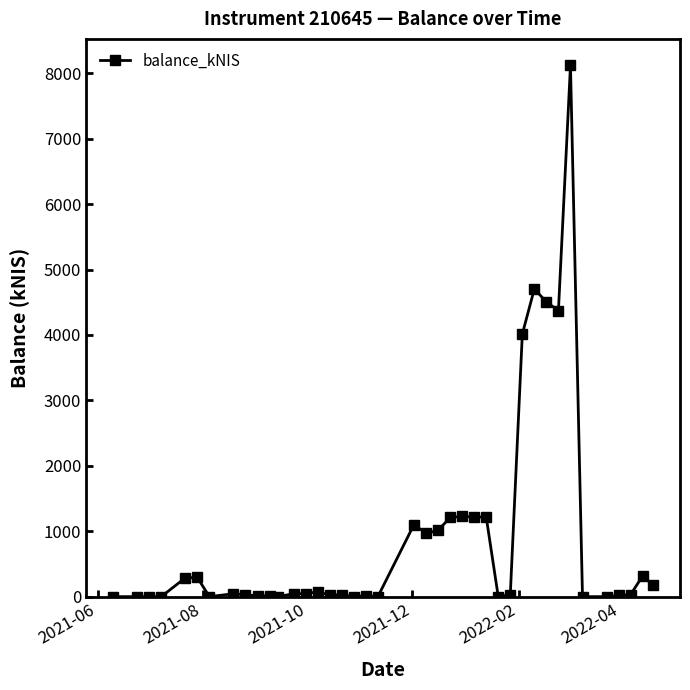

Is this an area chart (filled region under the line)?

No